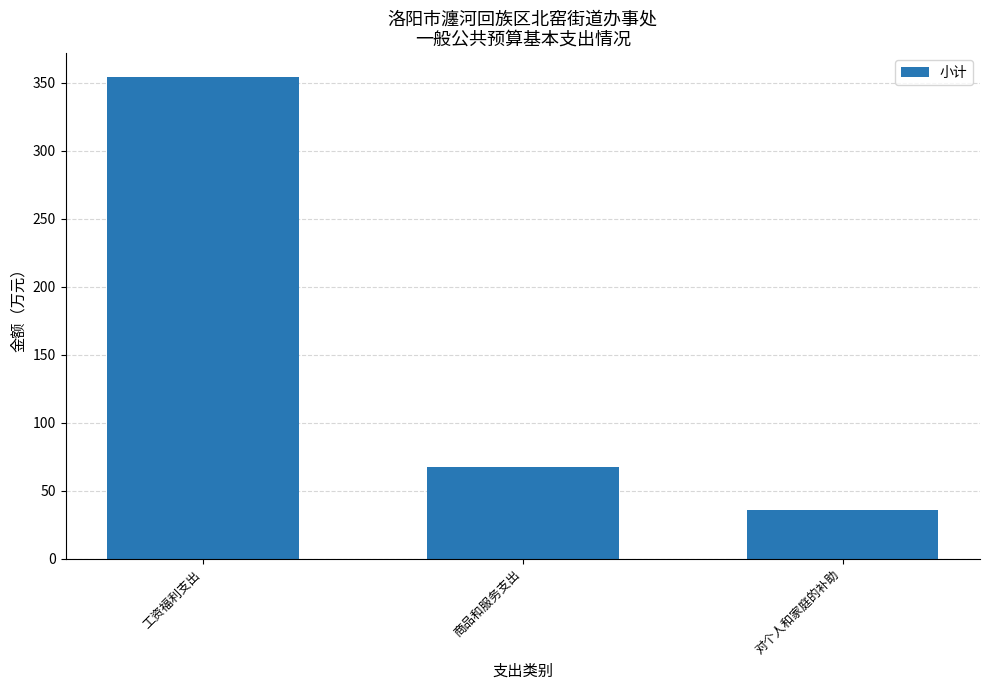

How many series are shown in this chart?

1